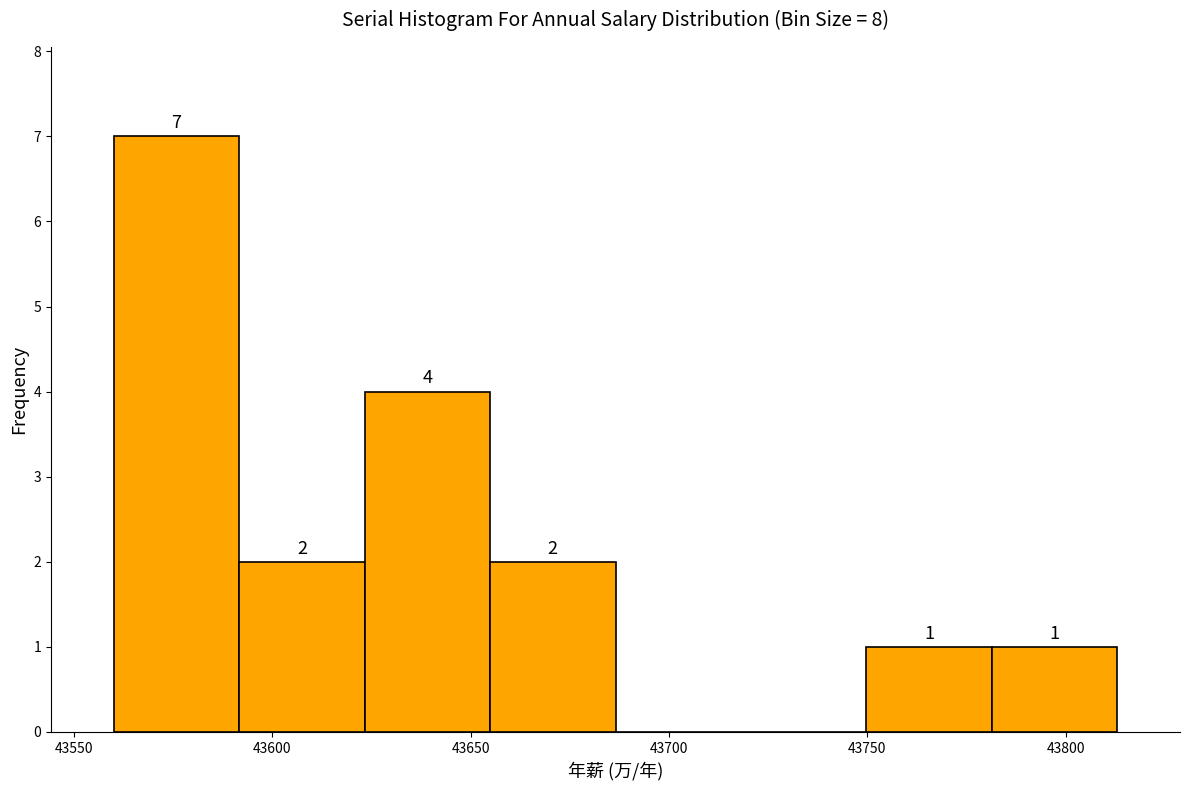

Over which range of the x-axis is the bar tallest?

43560 to 43590